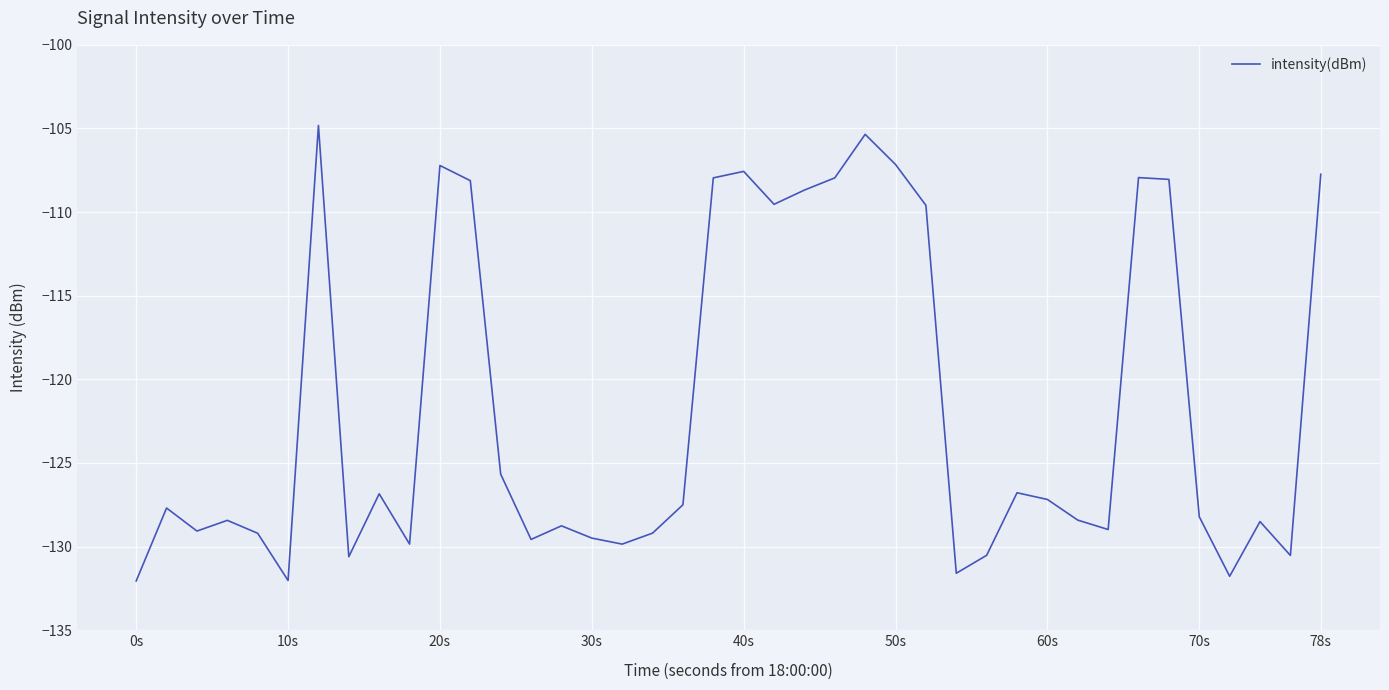

How many series are shown in this chart?

1